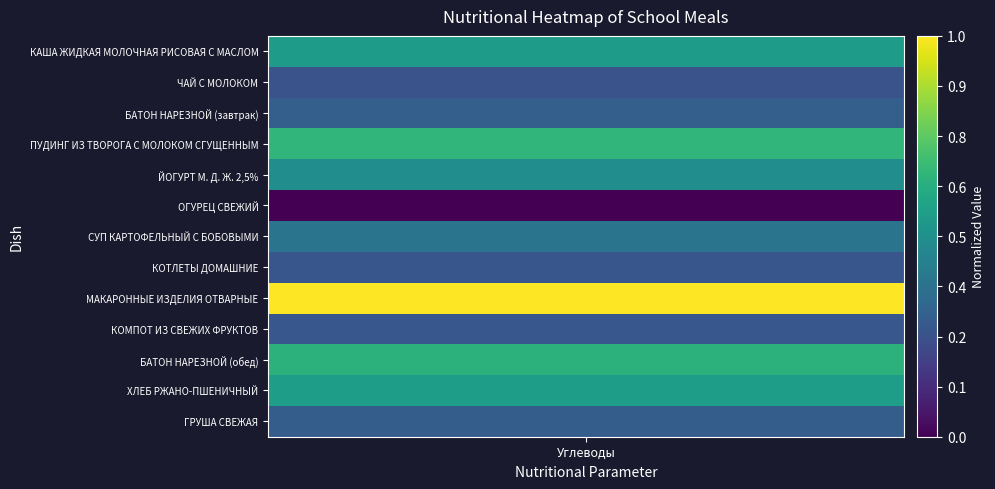

How many distinct data groups are displayed?

13